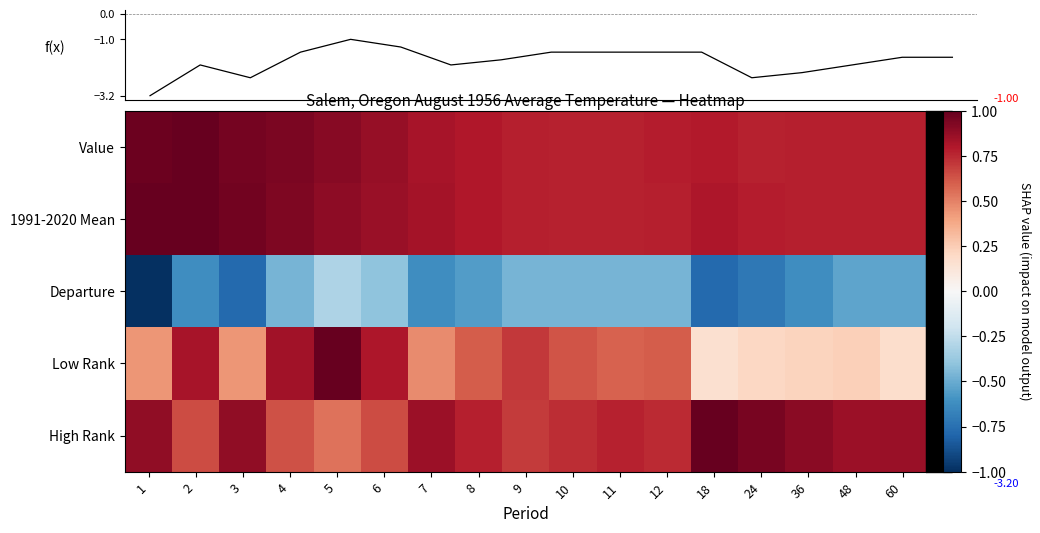

Is it true that Departure equals -2.2 at 6?

False